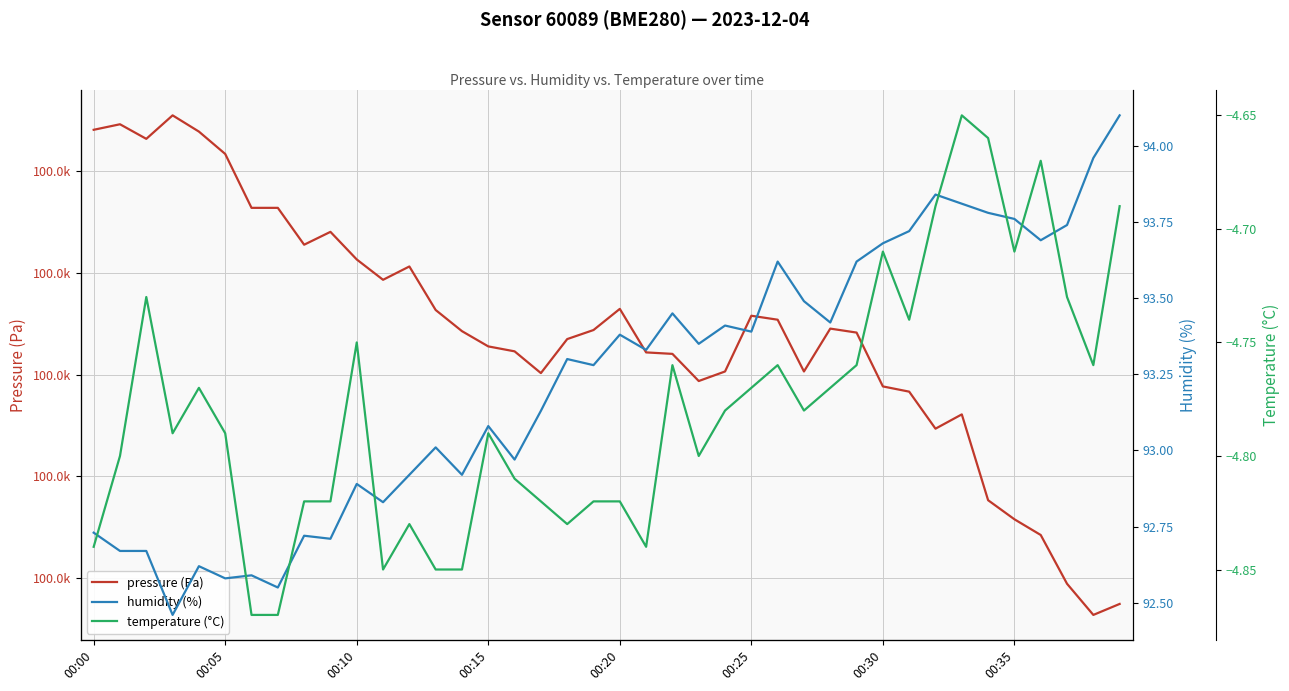

How many lines are shown in the chart?

3